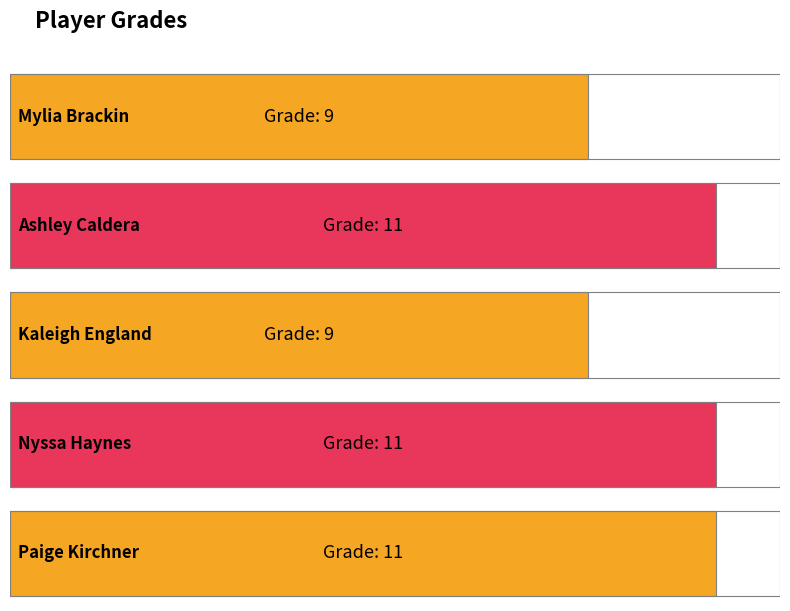

What value does the data have at Kaleigh England?

9